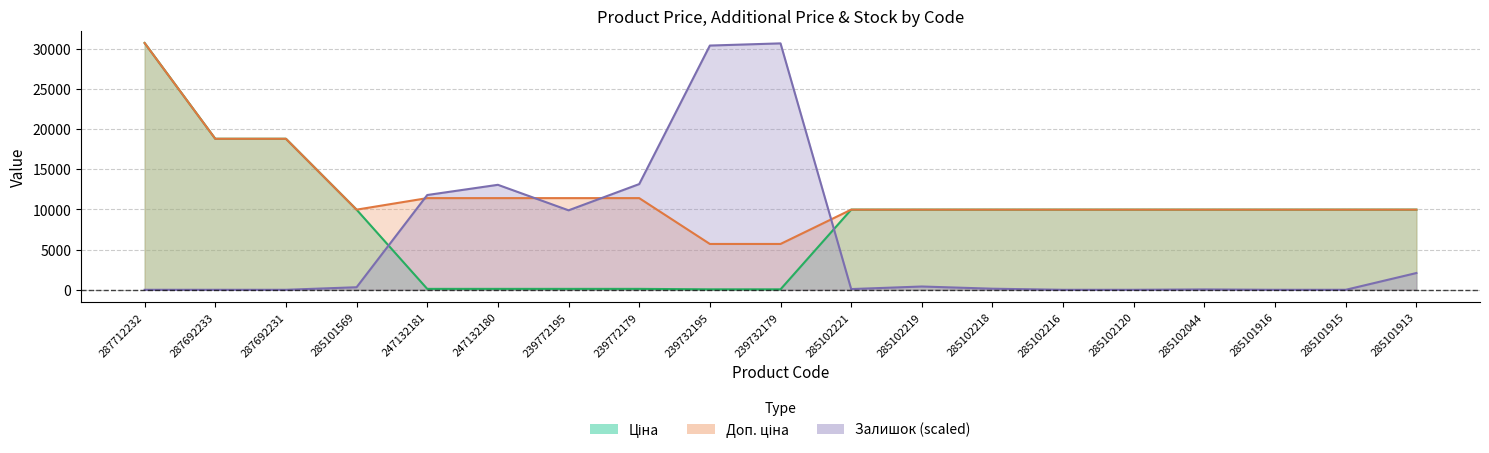

Which series ends up on top after the final intersection of Залишок and Доп. ціна?

Доп. ціна